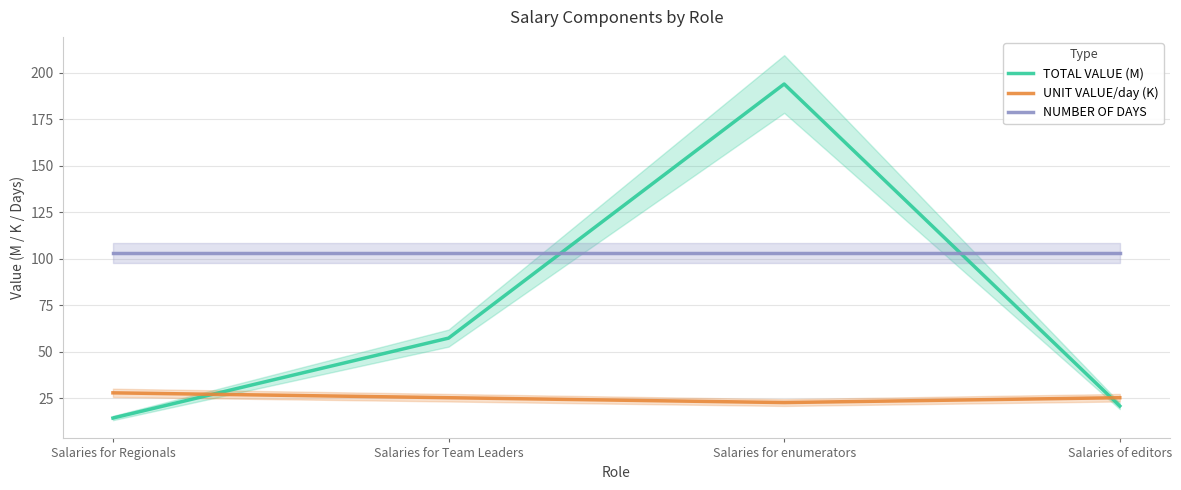

How many lines are shown in the chart?

3